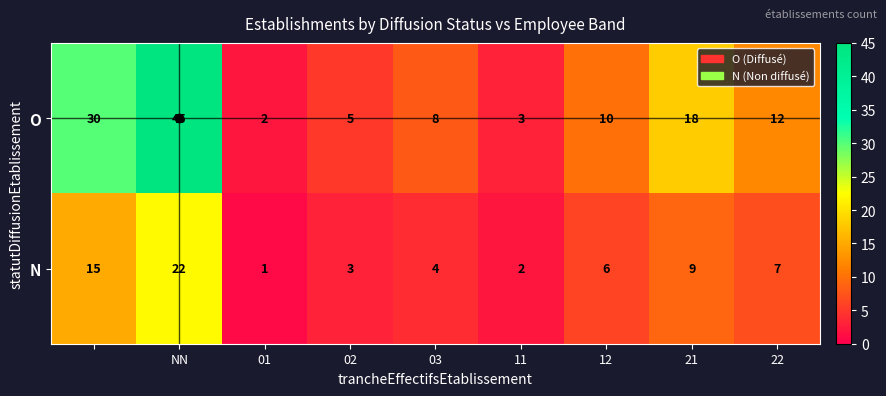

What is the sum of all O values?

133